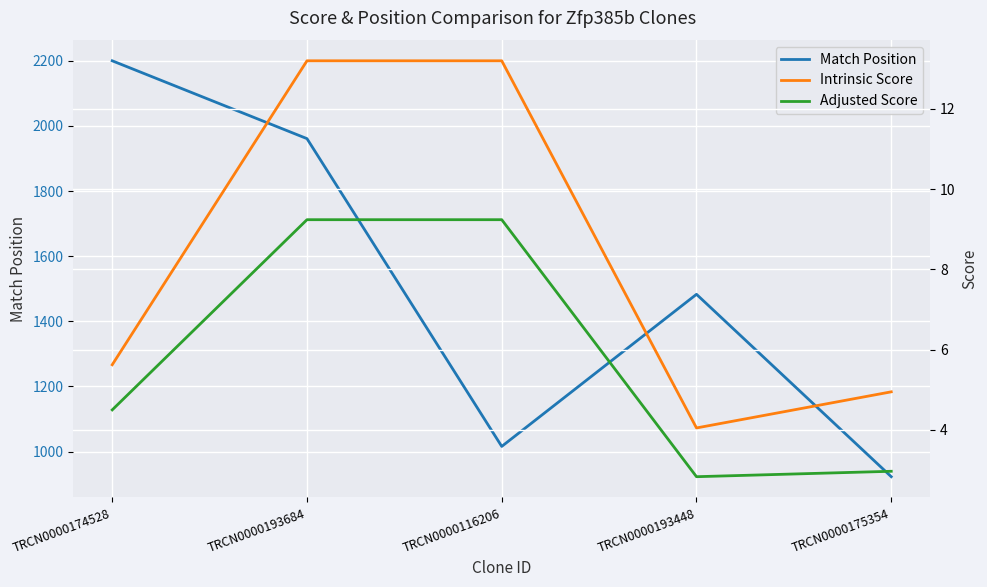

True or false: Adjusted Score has more than 1 points higher than both neighbors.

False